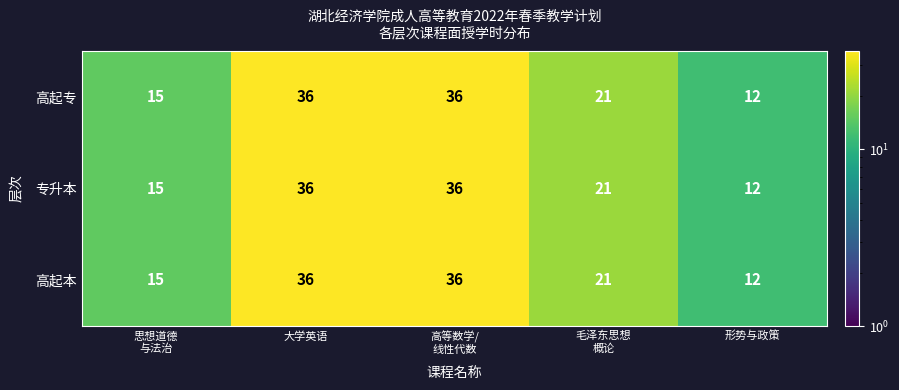

What is the difference between the maximum and minimum values in the 专升本 series?

24